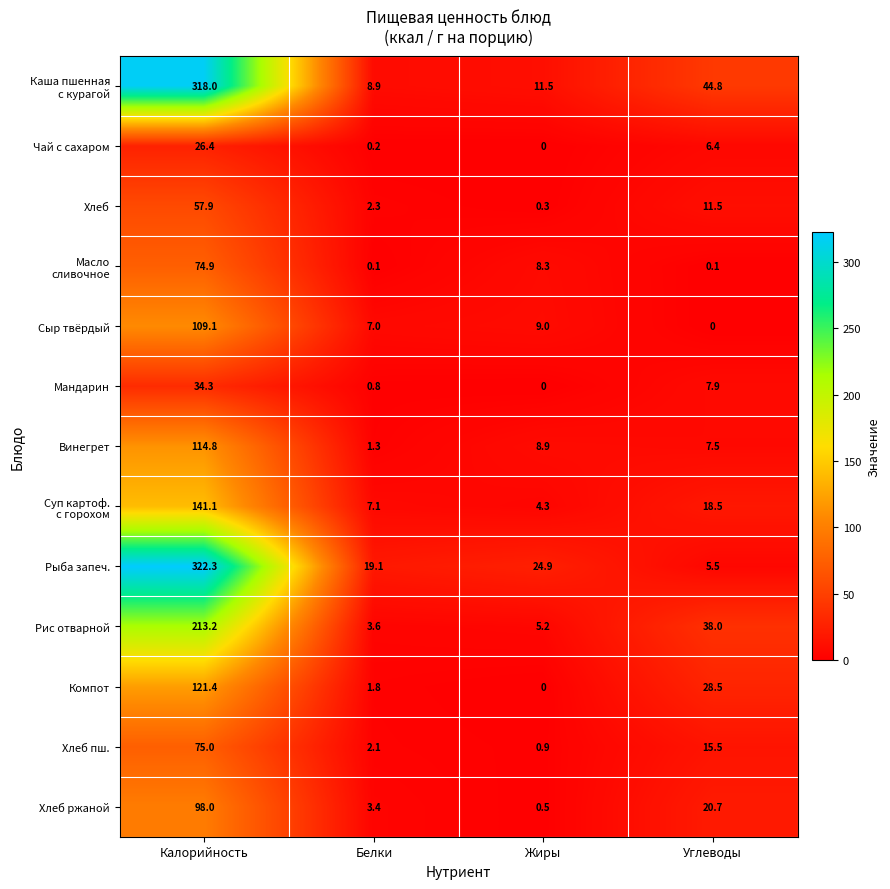

At how many categories does at least one series exceed 311?

1